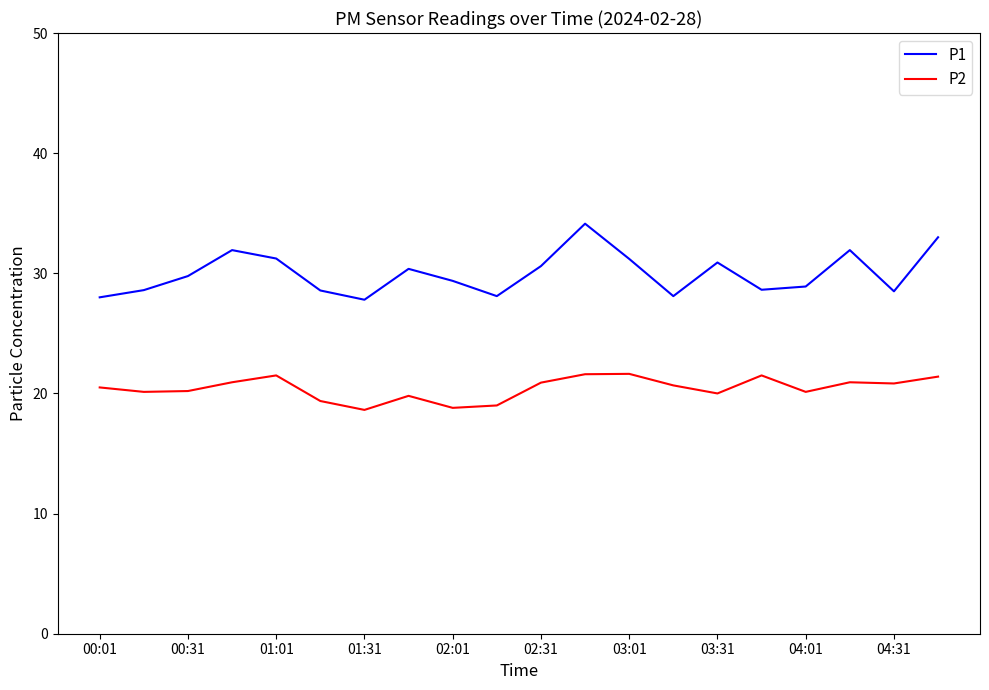

True or false: P1 has more than 1 points higher than both neighbors.

True